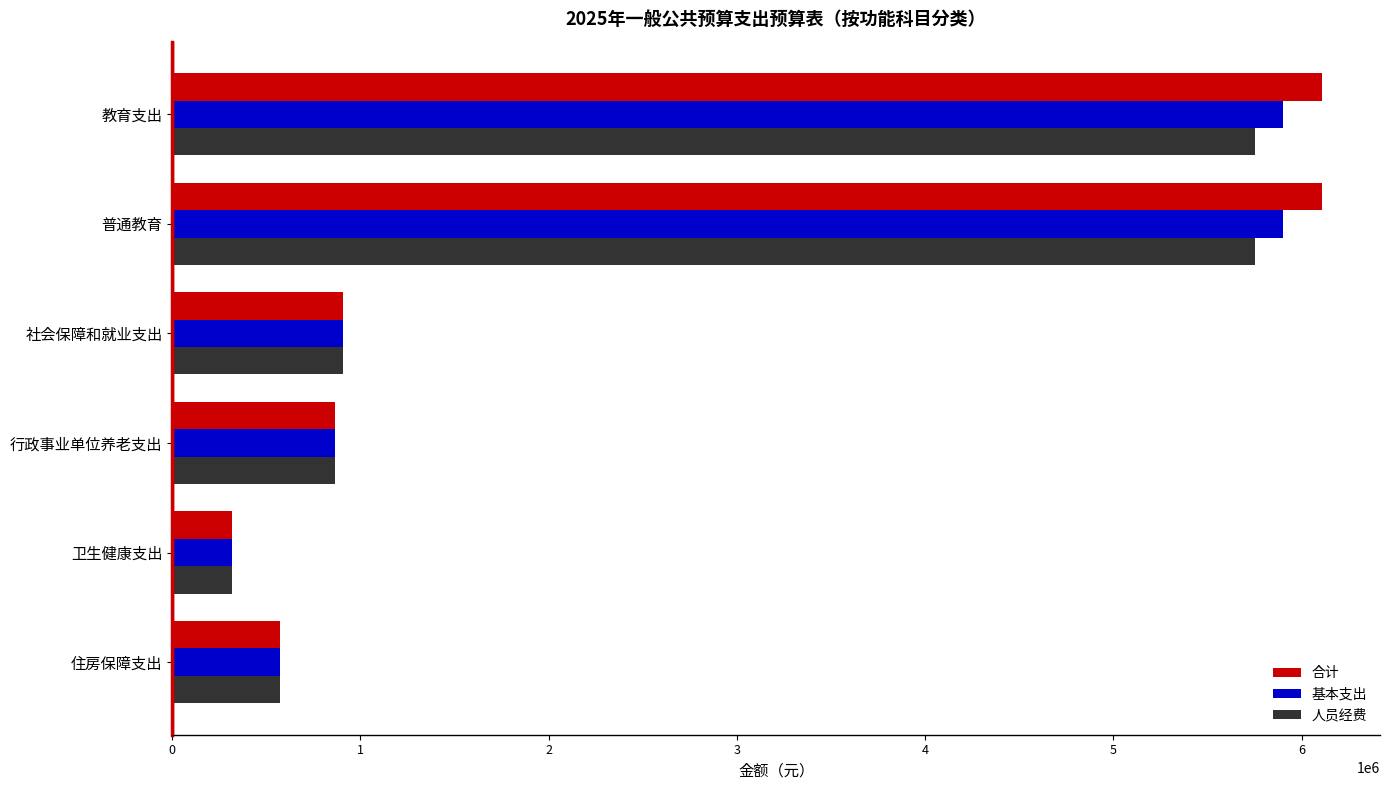

Which category has the lowest value across all series?

卫生健康支出